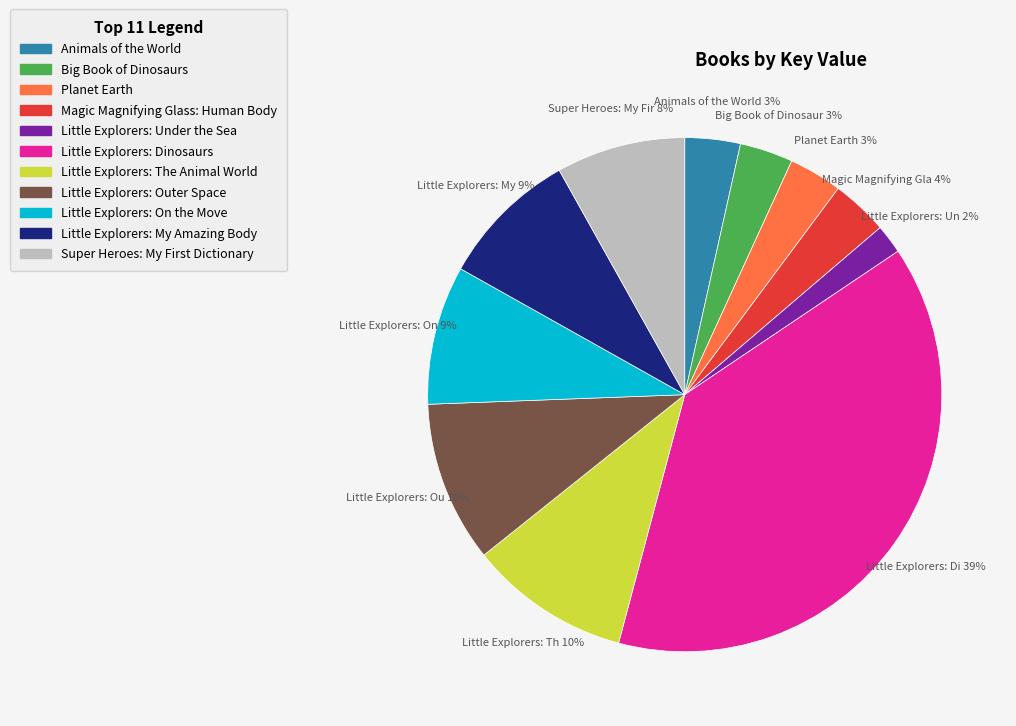

To the nearest percent, what portion does Little Explorers: Under the Sea represent?

2%